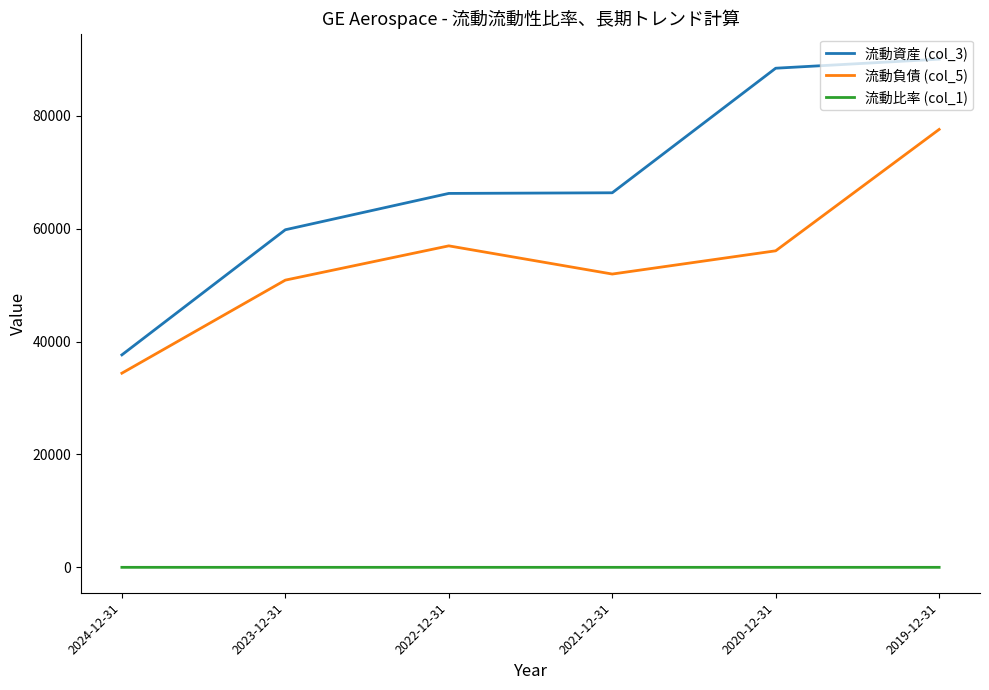

Between 2023-12-31 and 2022-12-31, which series saw the biggest shift?

流動資産 (col_3)